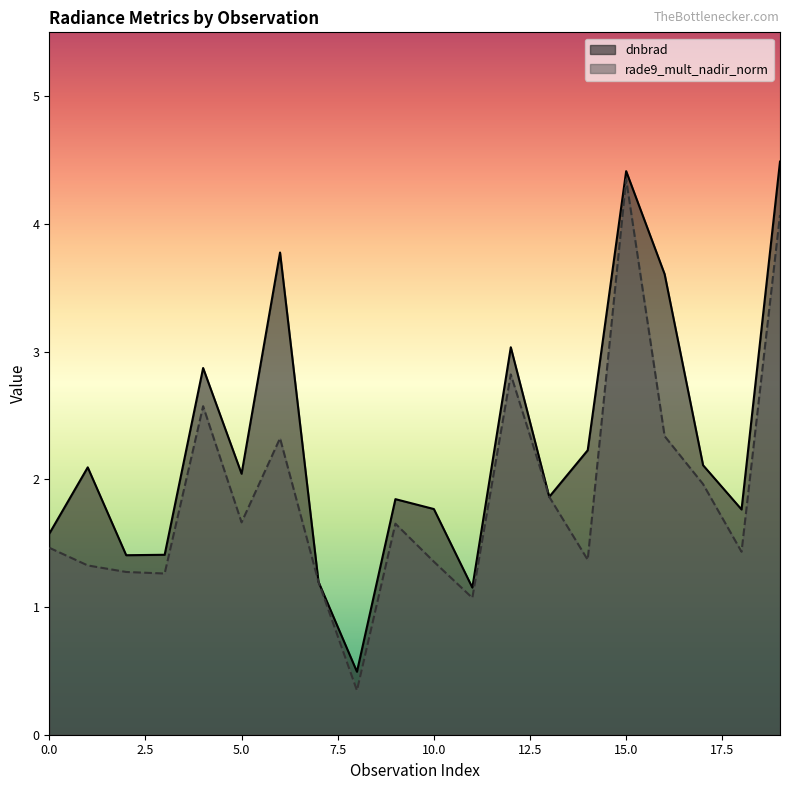

Which series has the largest range (max minus min)?

rade9_mult_nadir_norm